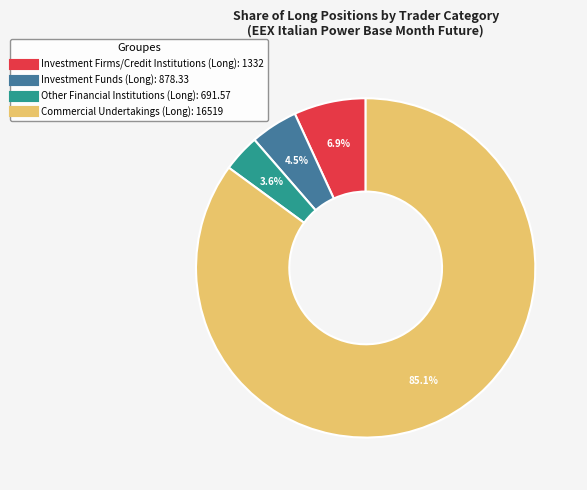

What is the smallest slice in the pie chart?

Other Financial Institutions (Long)